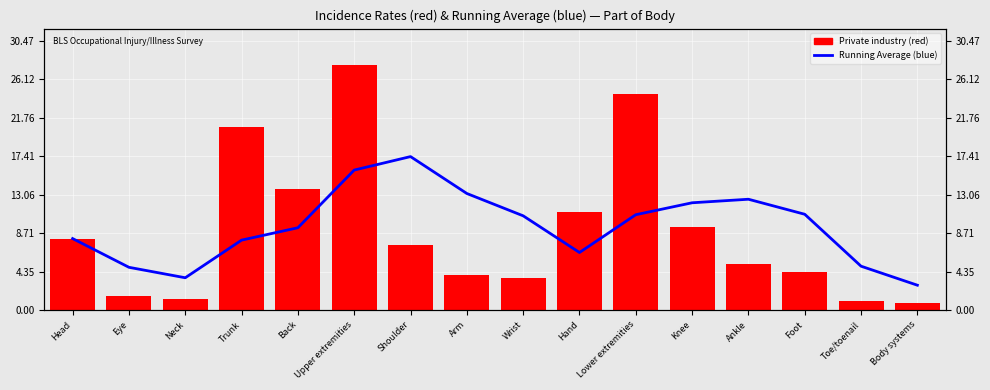

What is the sum of all Private industry (red) values?

144.4